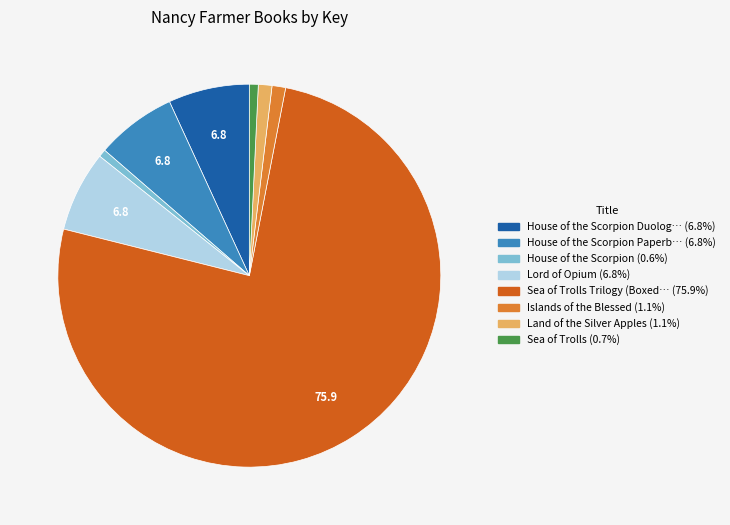

Does any single category account for the majority?

Yes